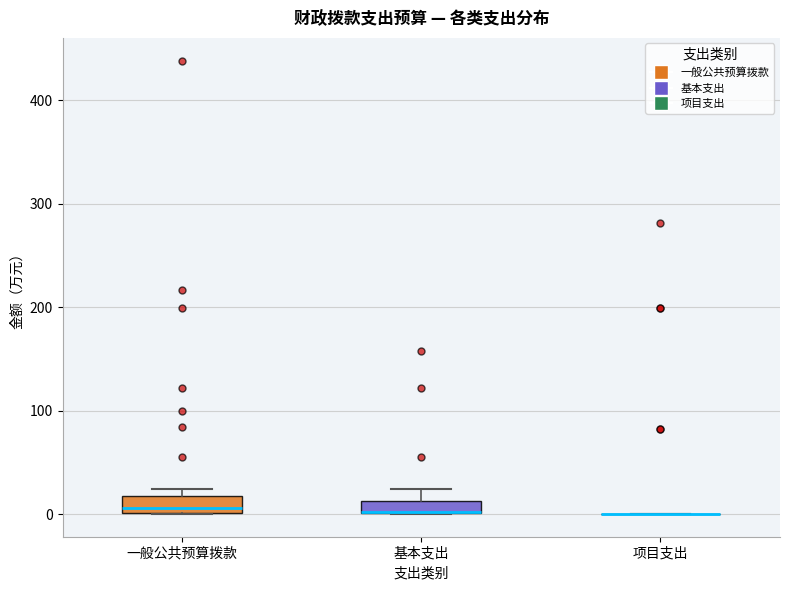

Where is the lower edge of the box for 基本支出 on the y-axis? The values are not printed on the chart, so give them approximately, as read against the axis.

0